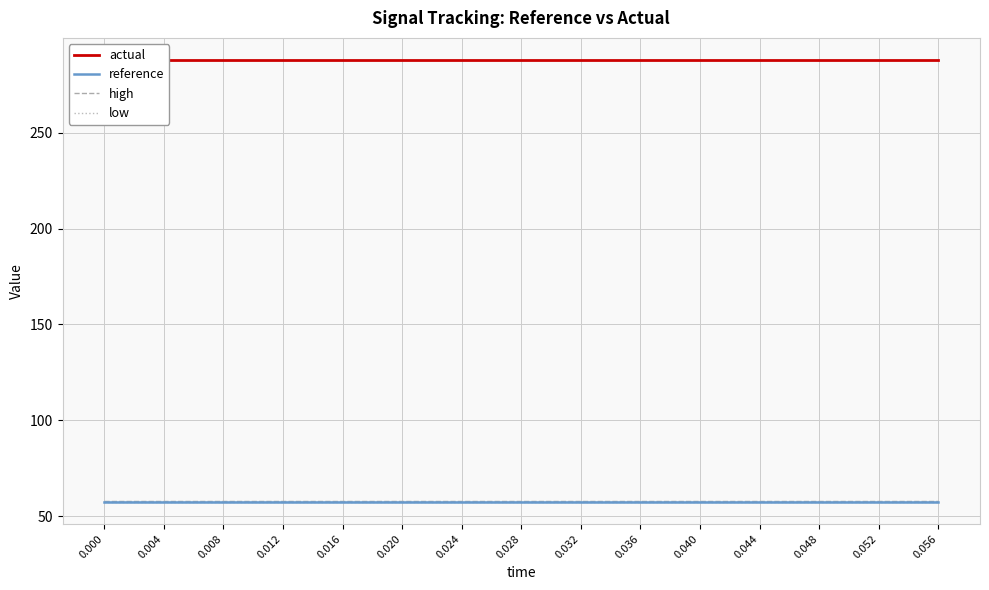

List the series in order of their peak value, highest first.

actual, high, reference, low